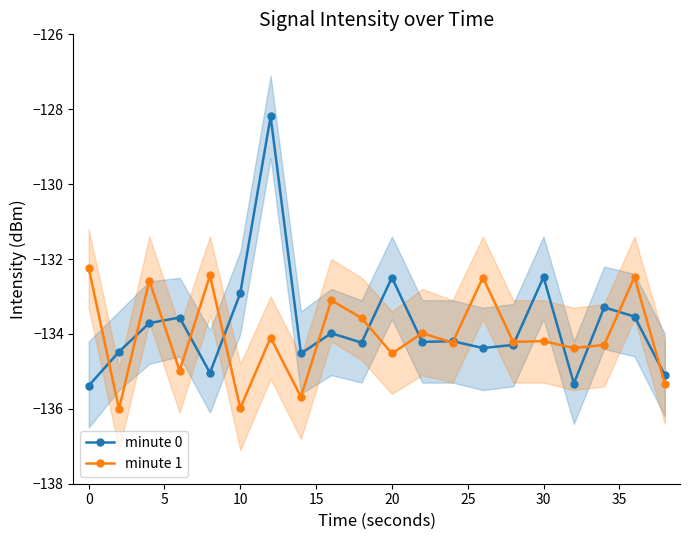

Is it true that minute 0 equals -78.0 at 0?

False